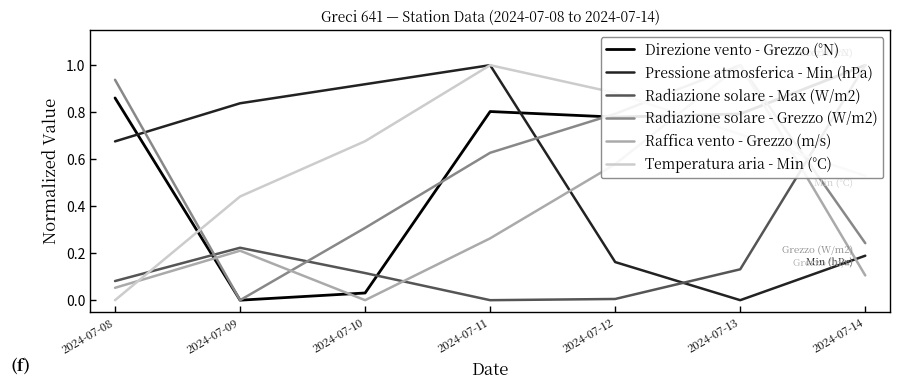

The Raffica vento - Grezzo (m/s) series shows 0.0 at 2024-07-14. True or false?

False